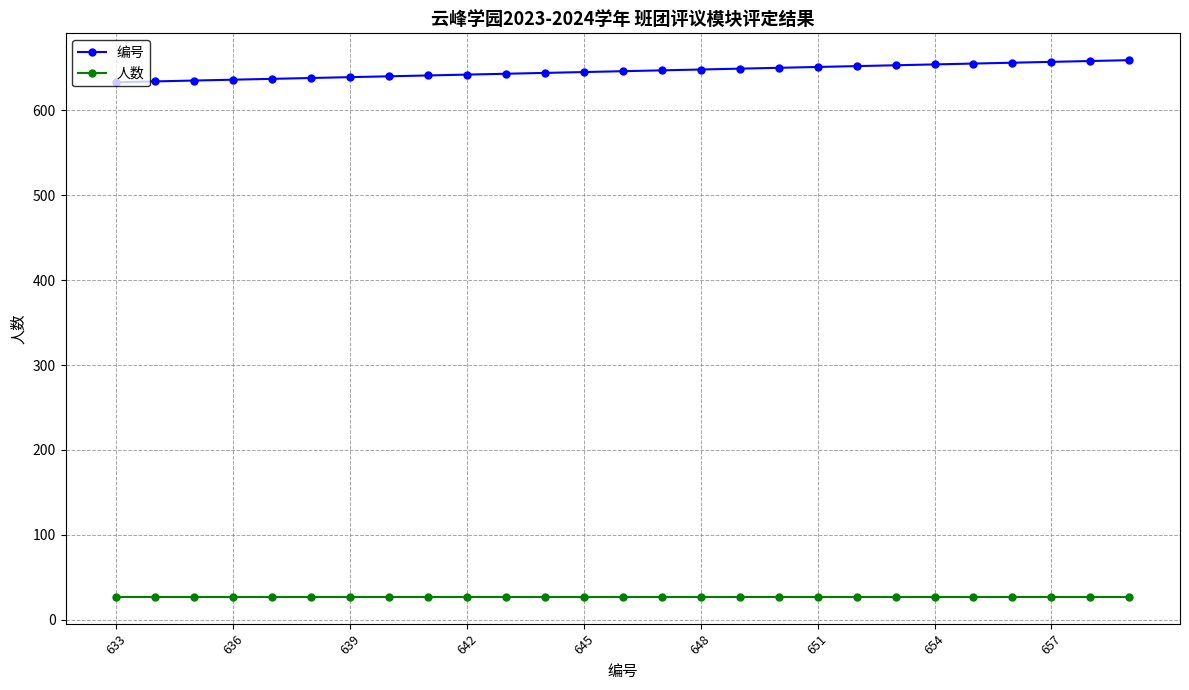

Which series has the largest total across all categories?

编号